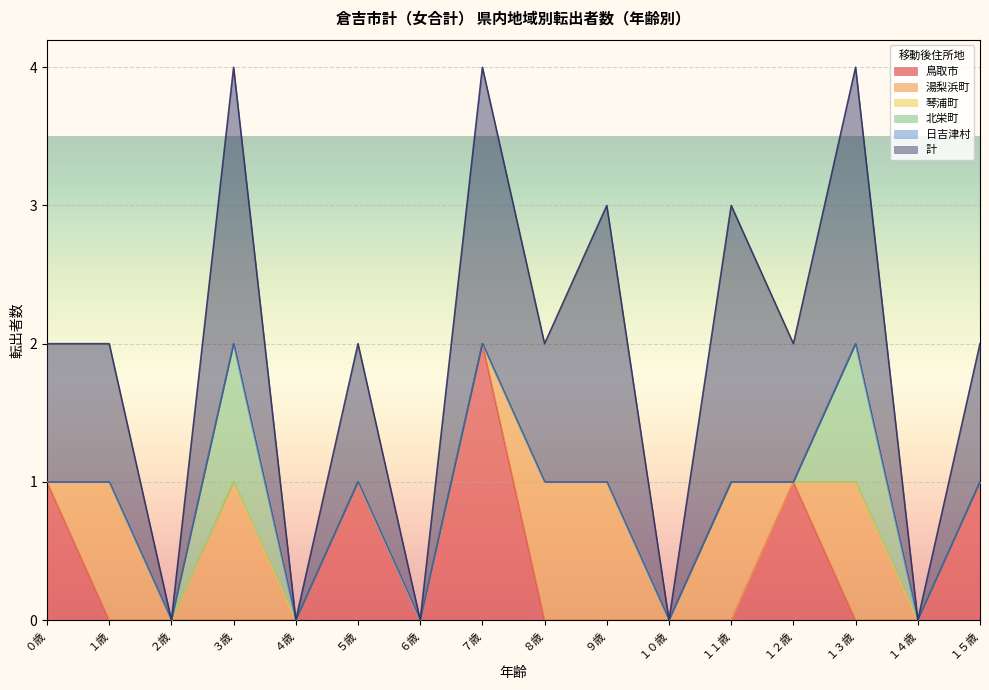

Does the chart display data point markers on the line(s)?

No